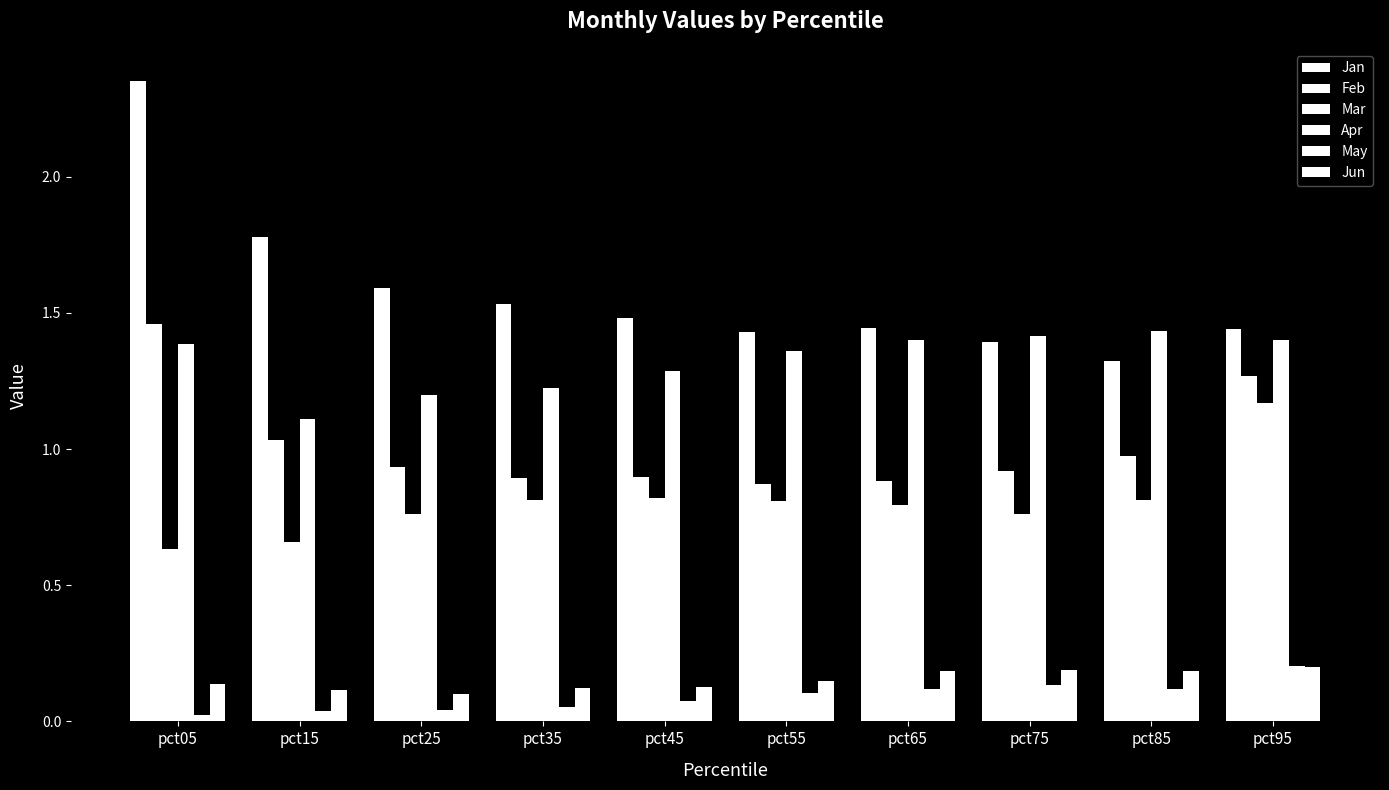

Reading left to right, what are all the values shown in this chart?

Jan: 2.4	1.8	1.6	1.5	1.5	1.4	1.4	1.4	1.3	1.4
Feb: 1.5	1.0	0.9	0.9	0.9	0.9	0.9	0.9	1.0	1.3
Mar: 0.6	0.7	0.8	0.8	0.8	0.8	0.8	0.8	0.8	1.2
Apr: 1.4	1.1	1.2	1.2	1.3	1.4	1.4	1.4	1.4	1.4
May: 0.0	0.0	0.0	0.1	0.1	0.1	0.1	0.1	0.1	0.2
Jun: 0.1	0.1	0.1	0.1	0.1	0.1	0.2	0.2	0.2	0.2